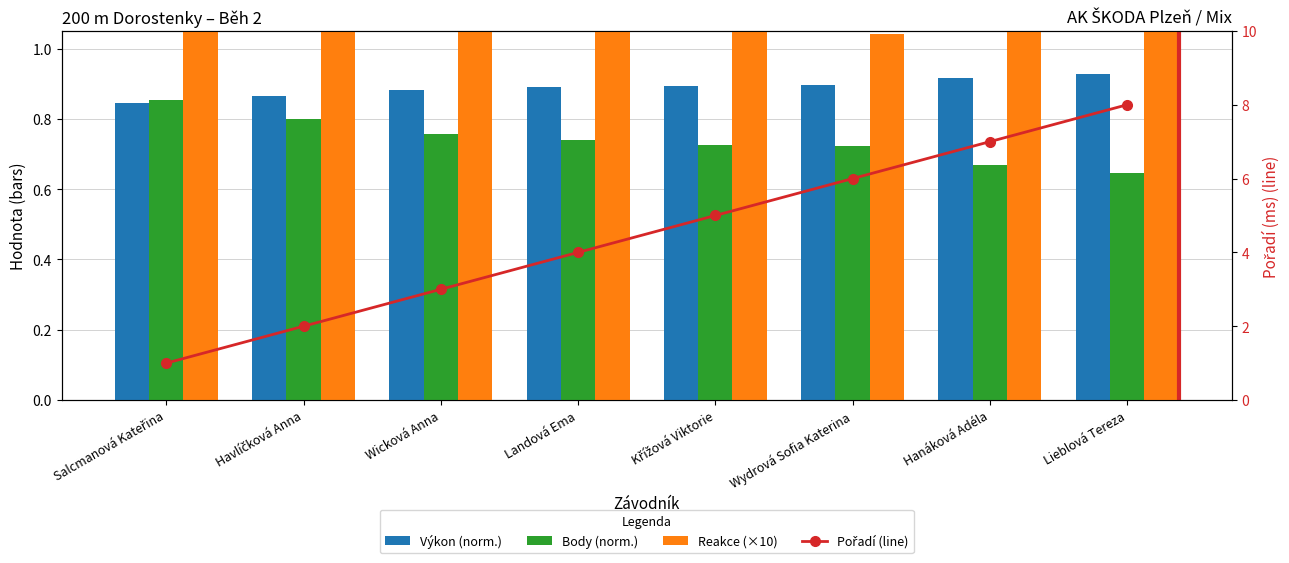

What is the label of the 2nd bar from the left?

Havlíčková Anna